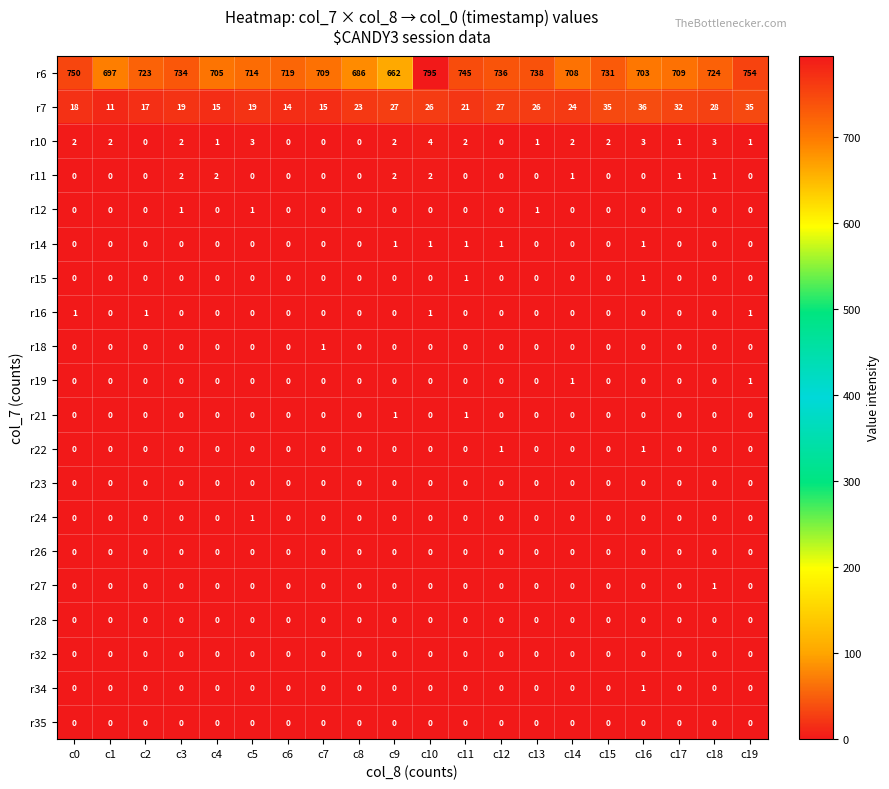

Which label corresponds to the largest value in the chart?

c10